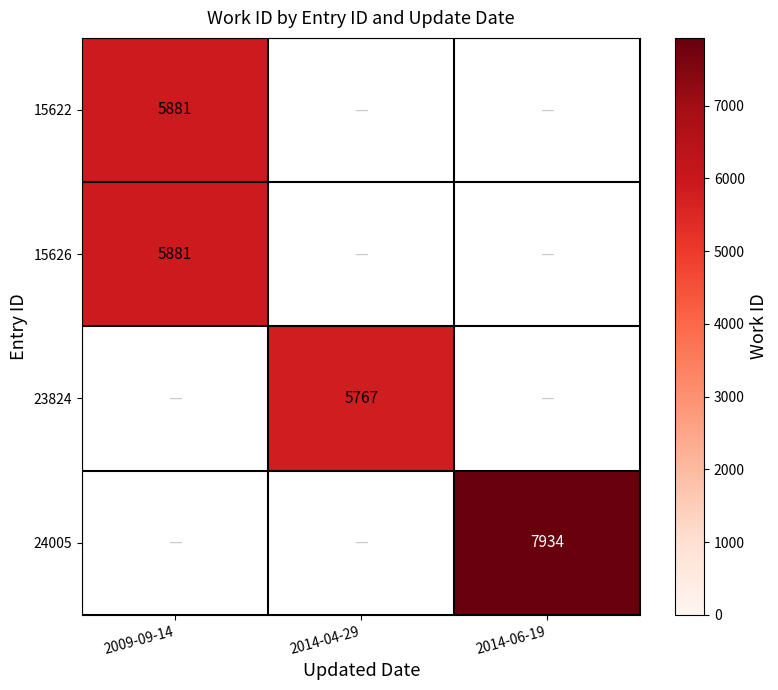

Which label corresponds to the largest value in the chart?

2014-06-19